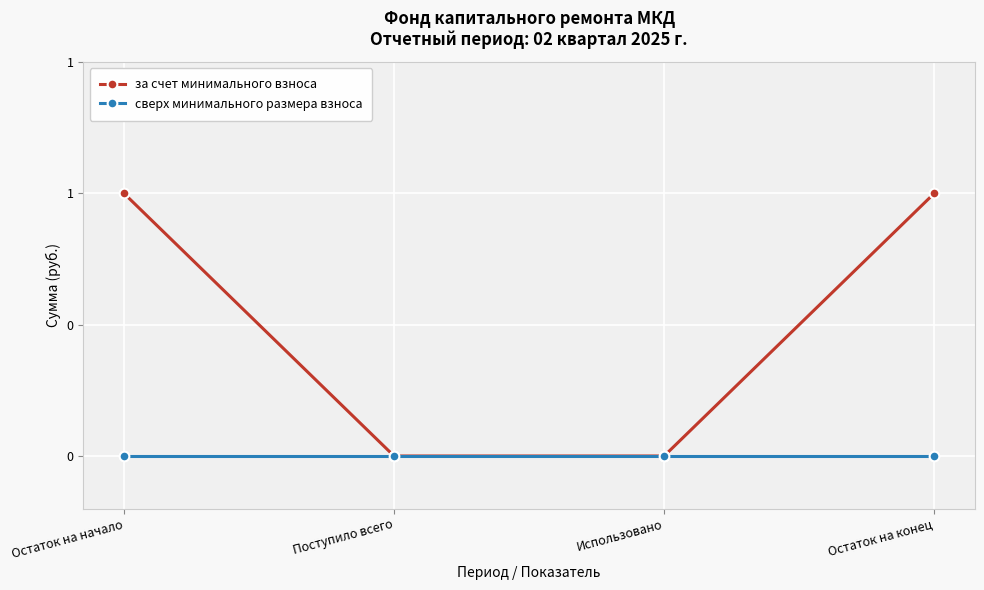

Does the chart have visible grid lines?

Yes